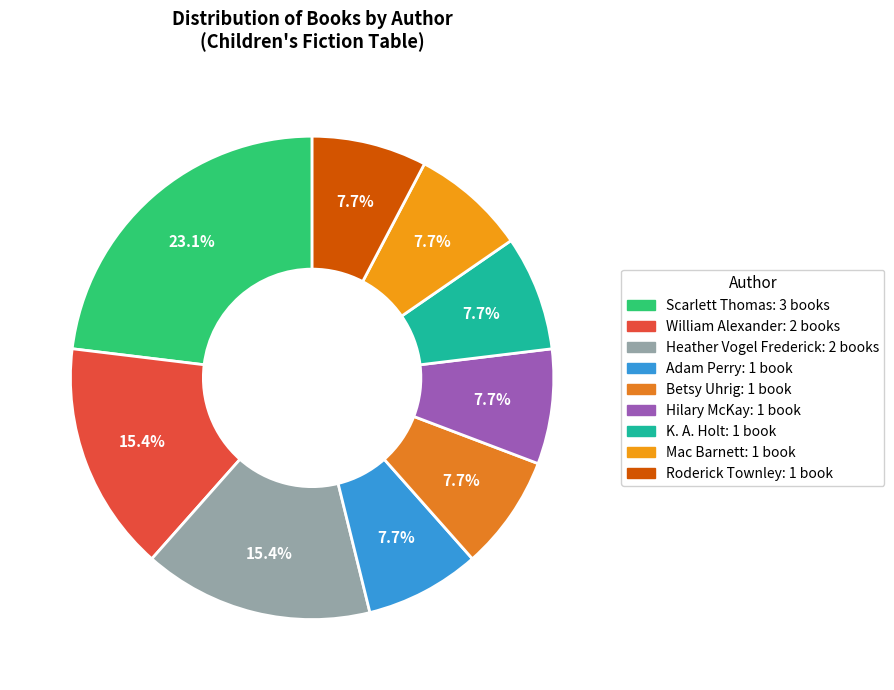

How many segments does this pie chart have?

9